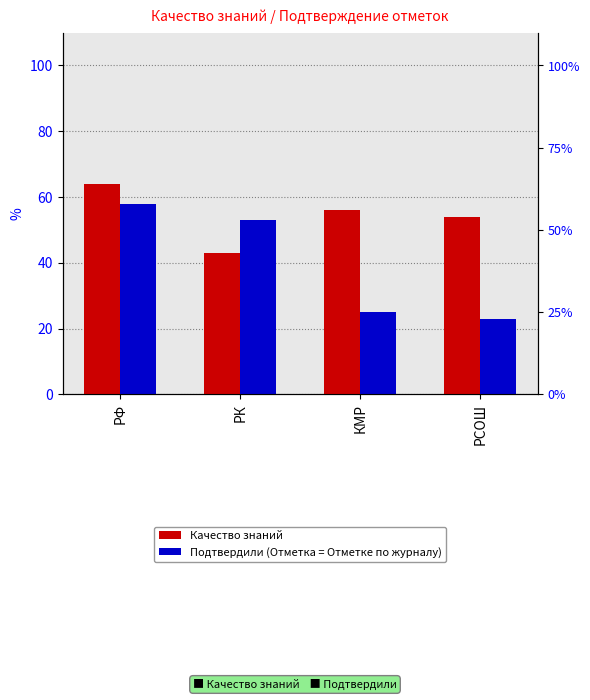

What is the difference between the maximum and minimum values in the Подтвердили (Отметка = Отметке по журналу) series?

35